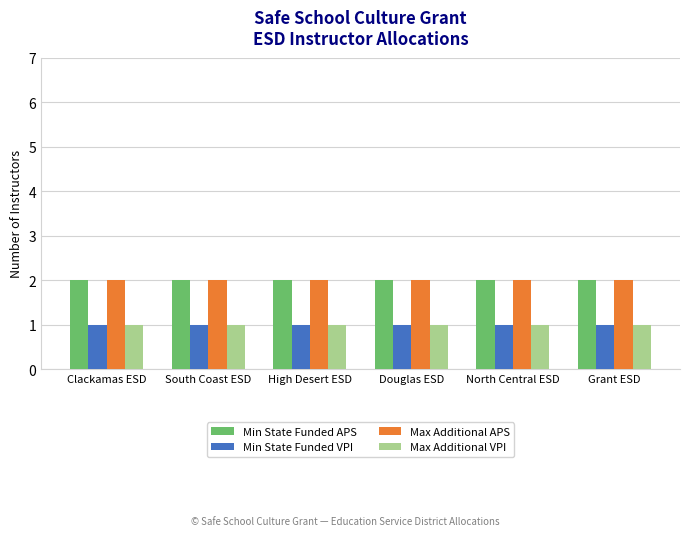

What position from the left is South Coast ESD?

2